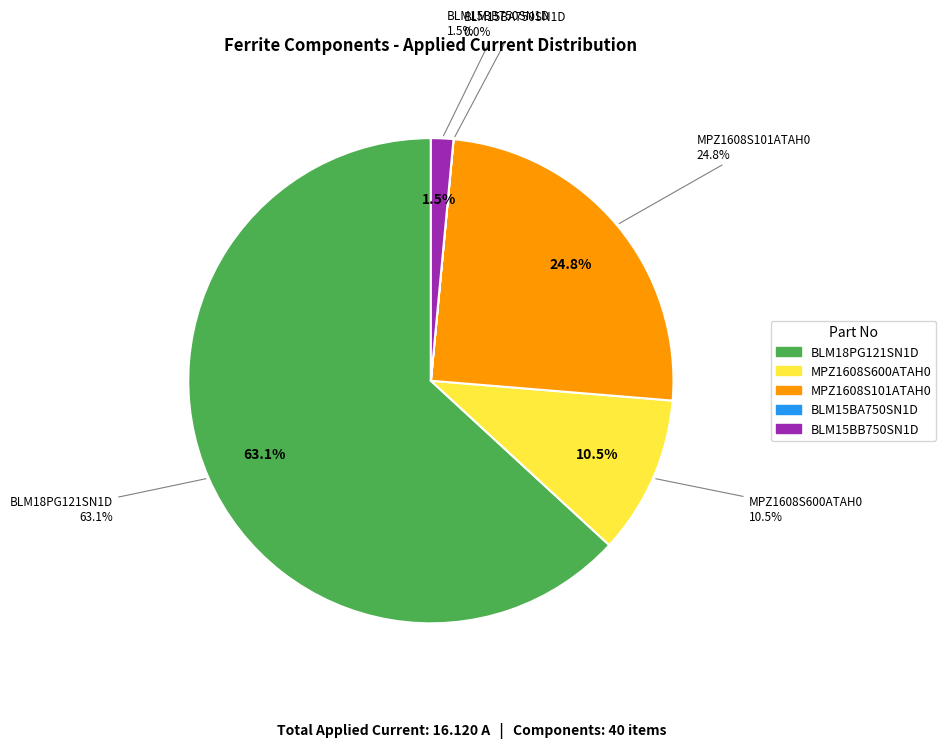

Is there a majority slice in this chart?

Yes